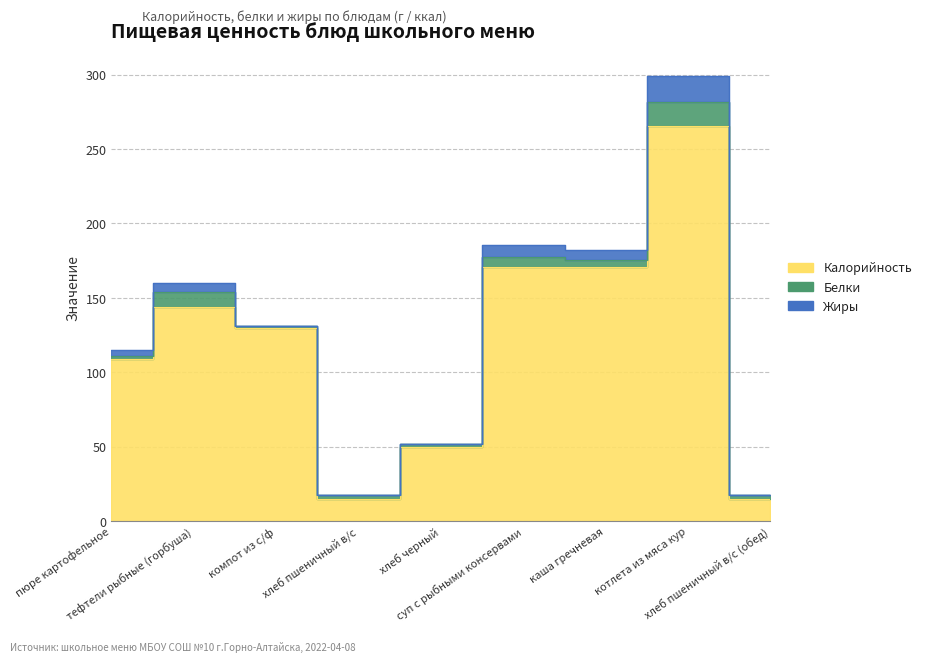

Between тефтели рыбные (горбуша) and хлеб черный, which series saw the biggest shift?

Калорийность